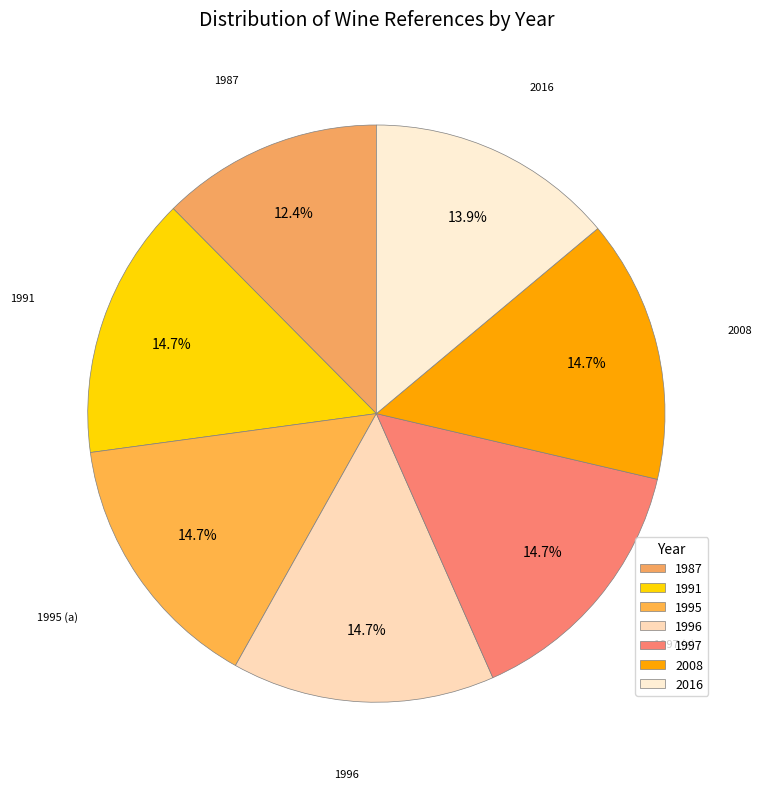

What is the ratio of the value at 2016 to the value at 1991?

0.9